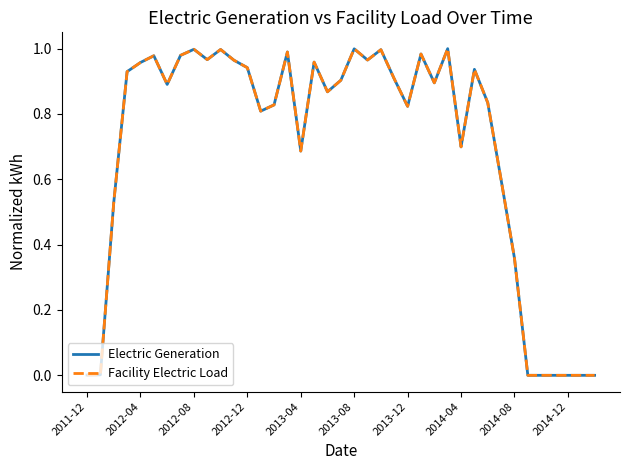

Is this an area chart (filled region under the line)?

No